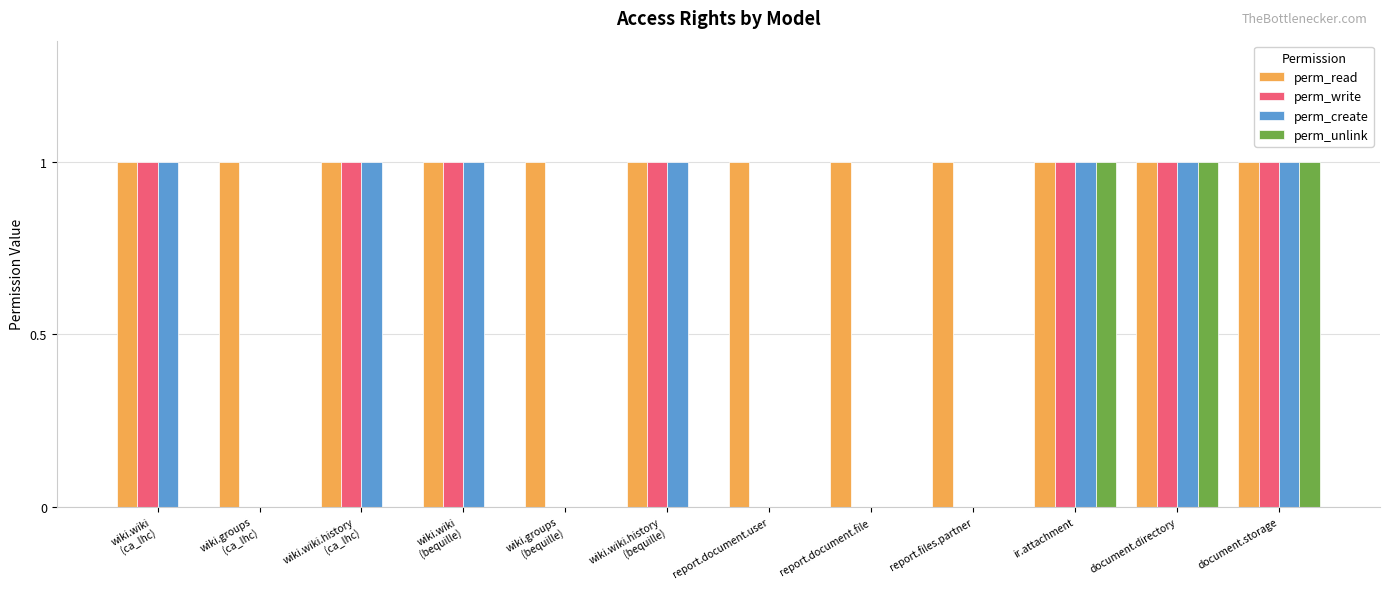

How many categories are shown in the chart?

12